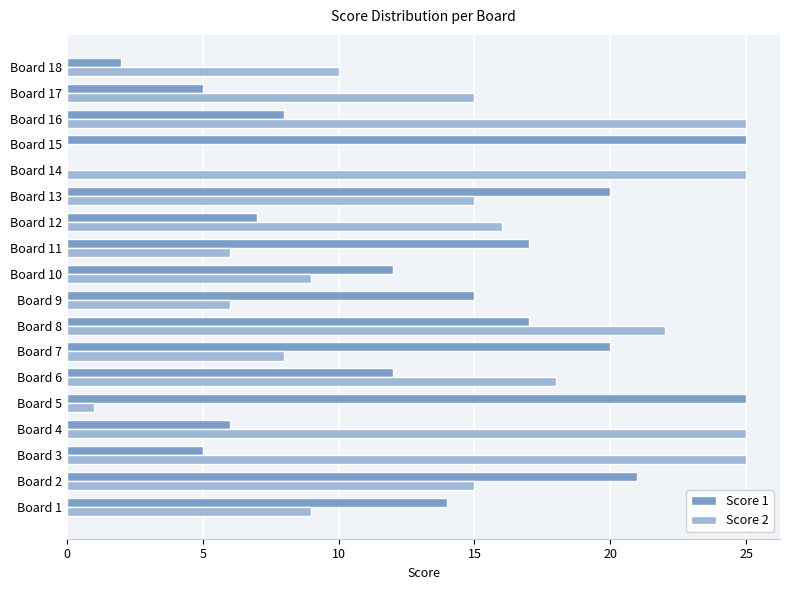

Which series changed the most between Board 2 and Board 10?

Score 1